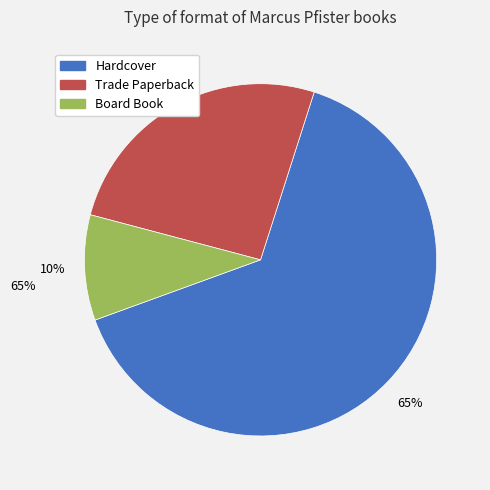

Is it true that Trade Paperback is 26% of the pie?

True